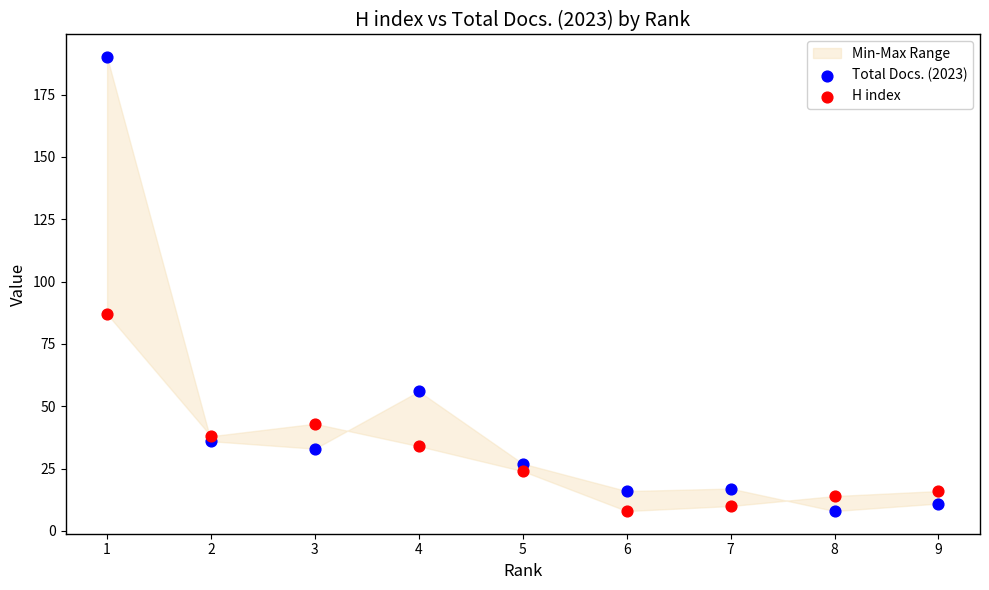

Which series contains the highest Y value?

Total Docs. (2023)